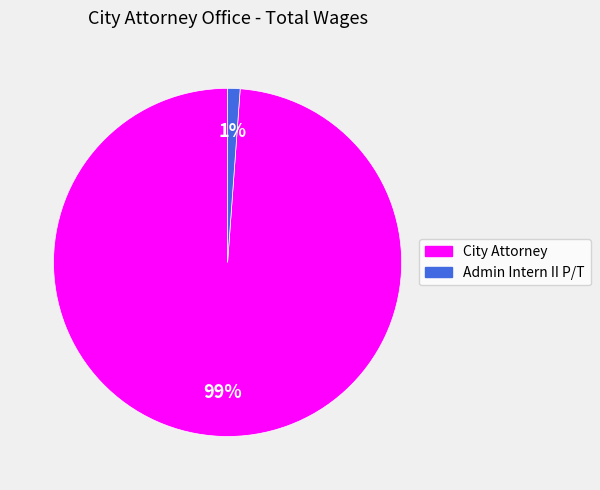

To the nearest percent, what is the difference between the City Attorney and Admin Intern II P/T slice percentages?

98%